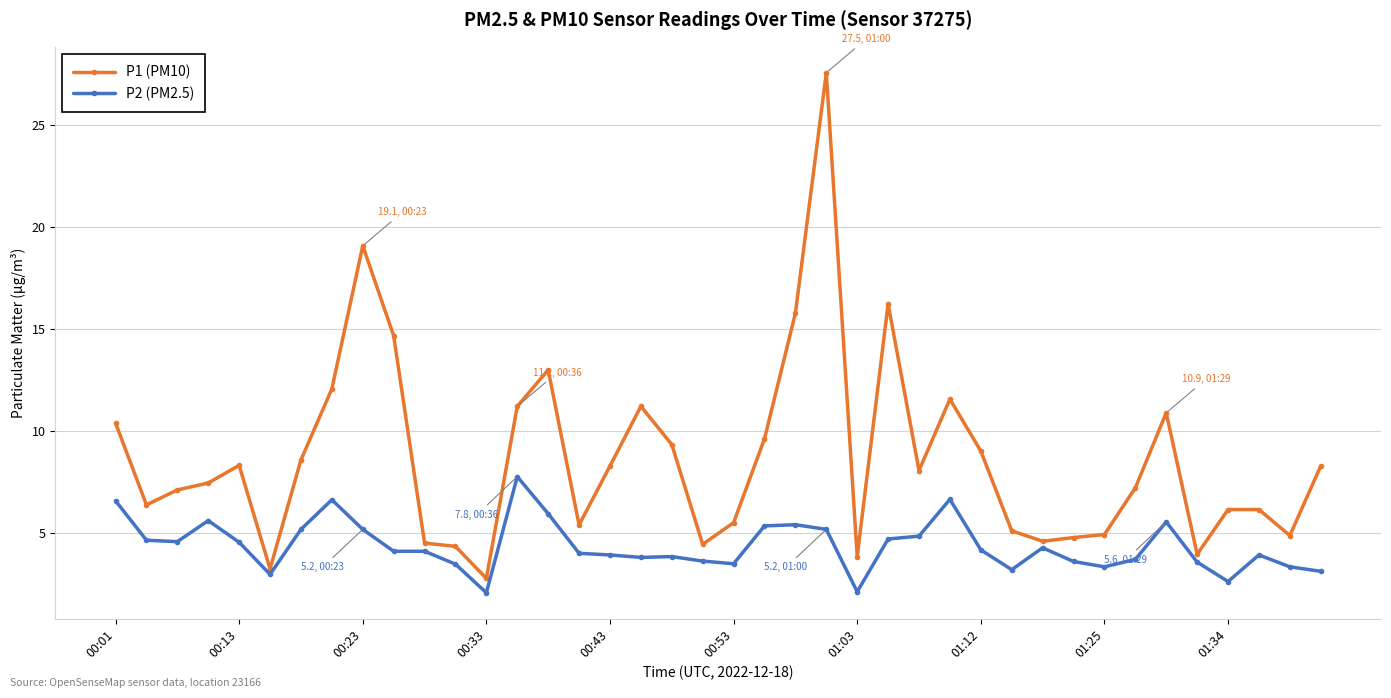

How many lines are shown in the chart?

2